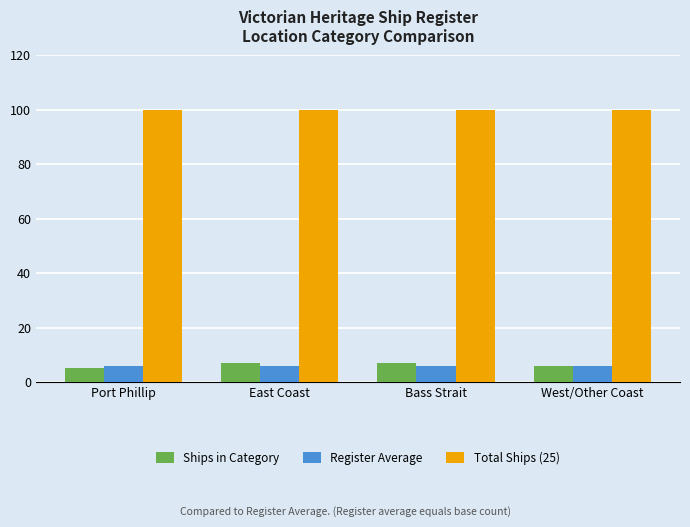

List the series in order of their peak value, highest first.

Total Ships (25), Ships in Category, Register Average